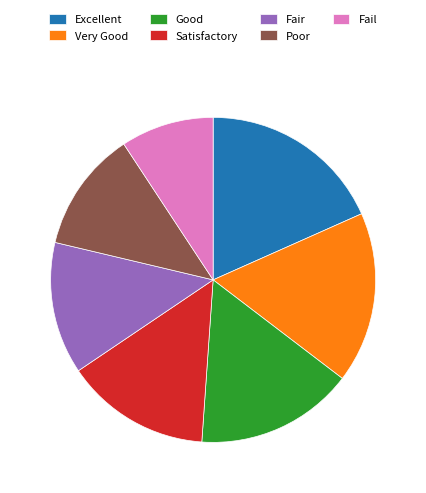

Is the sum of Very Good and Fail greater than half?

No